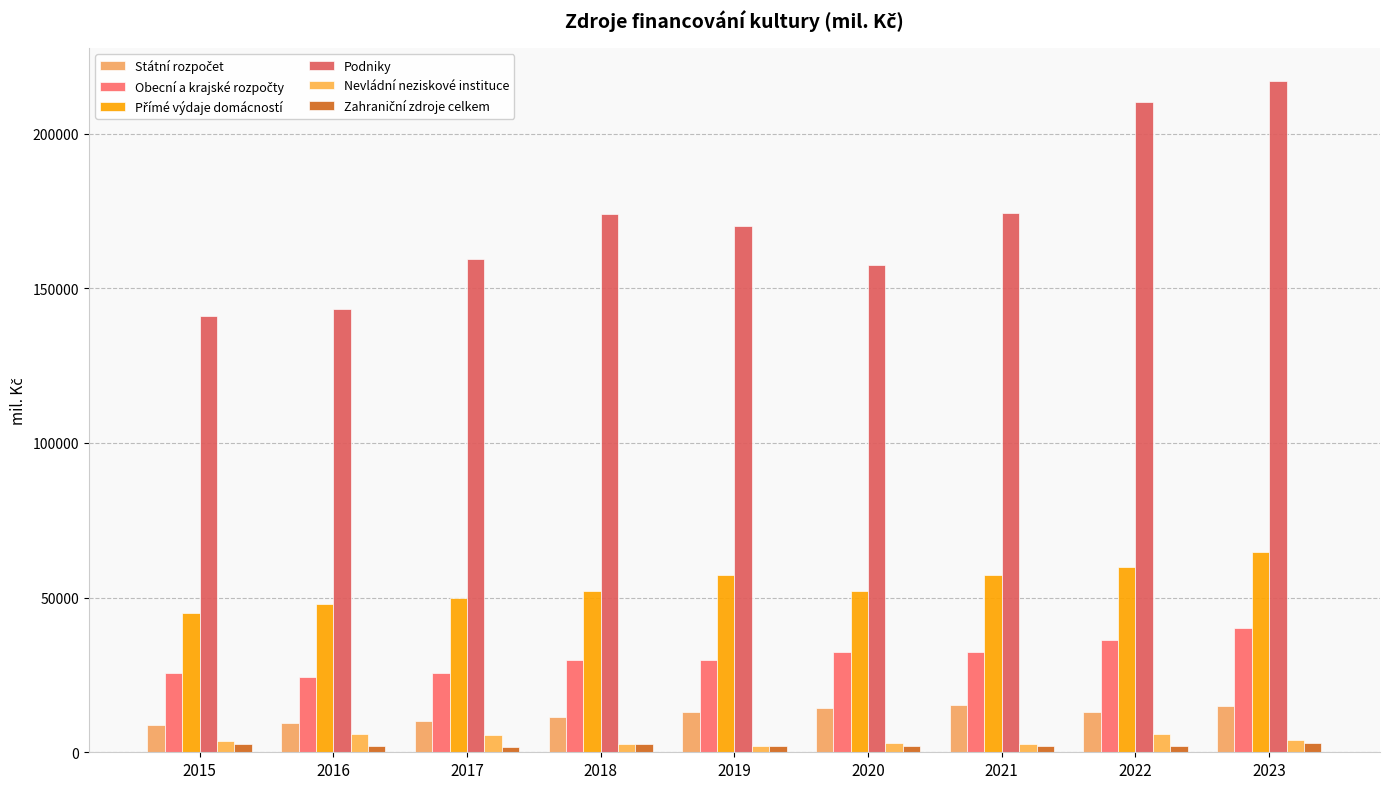

How many distinct data groups are displayed?

6